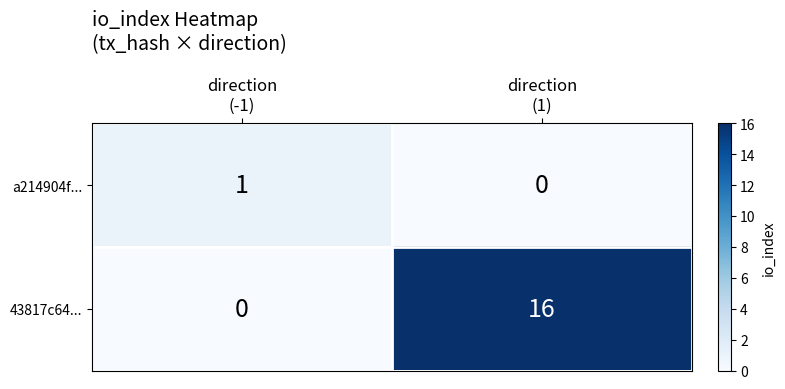

Rank the series by their average value, from lowest to highest.

a214904f..., 43817c64...